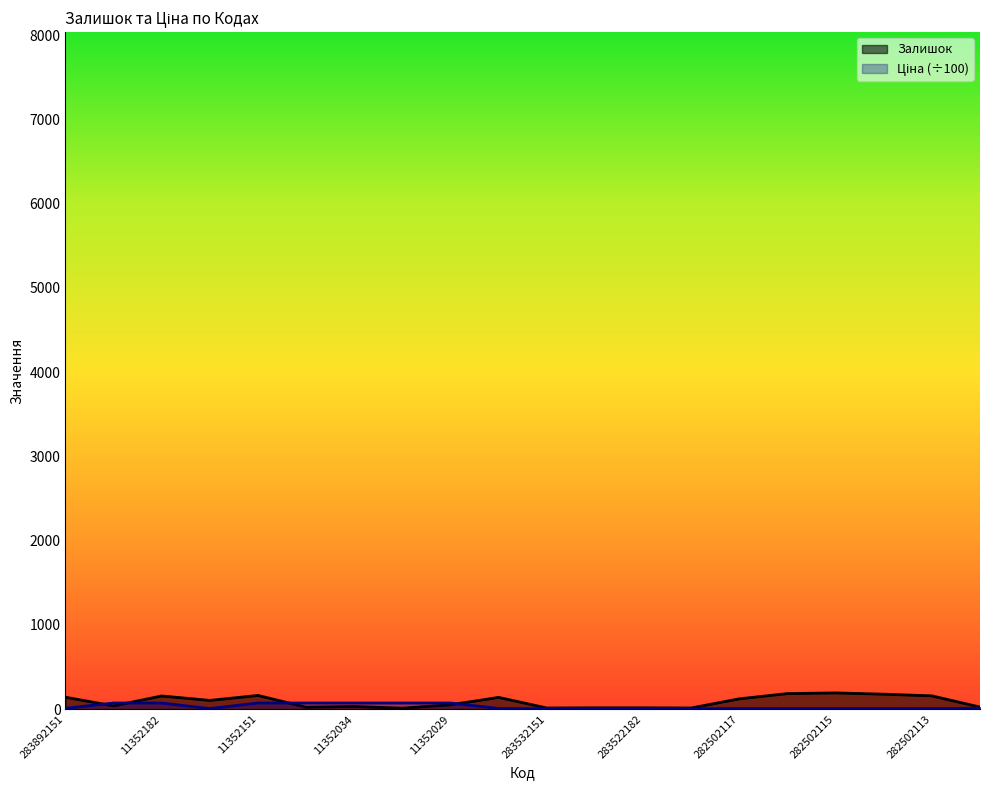

Where is Залишок nearest to the value 102?

283502182